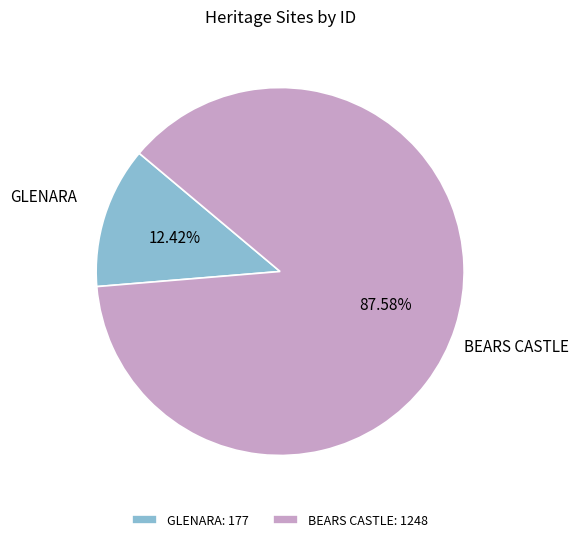

Count the number of slices in the pie.

2